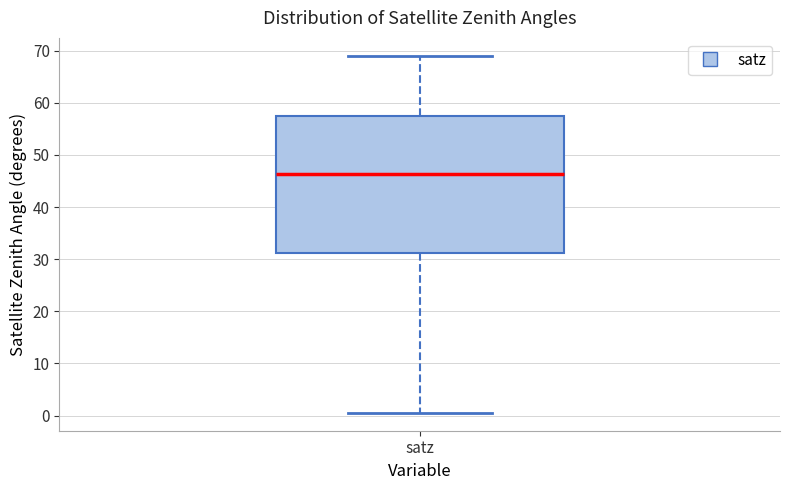

Read this box plot against the y-axis: the position of the median line, the range covered by the box, and the ends of both whiskers. The values are not printed on the chart, so give them approximately, as read against the axis.

median 46, box 31 to 57, whiskers 1 to 69